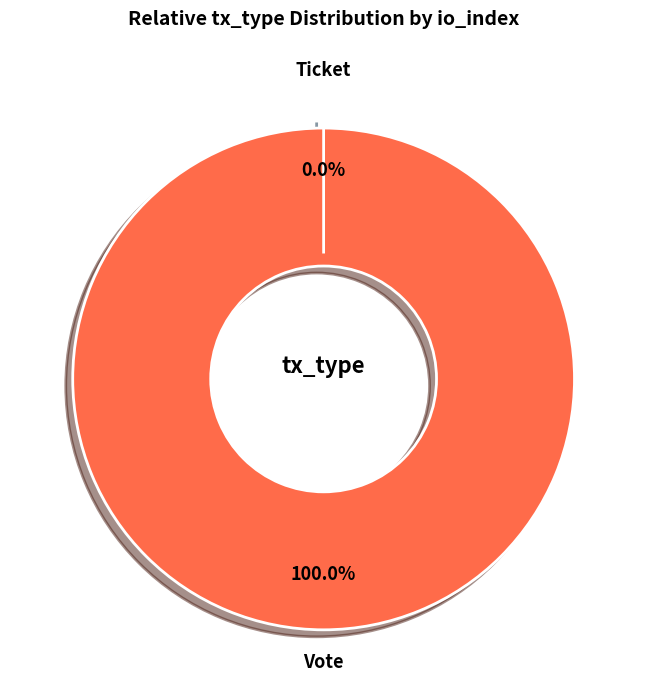

Is Ticket the majority of the pie?

No